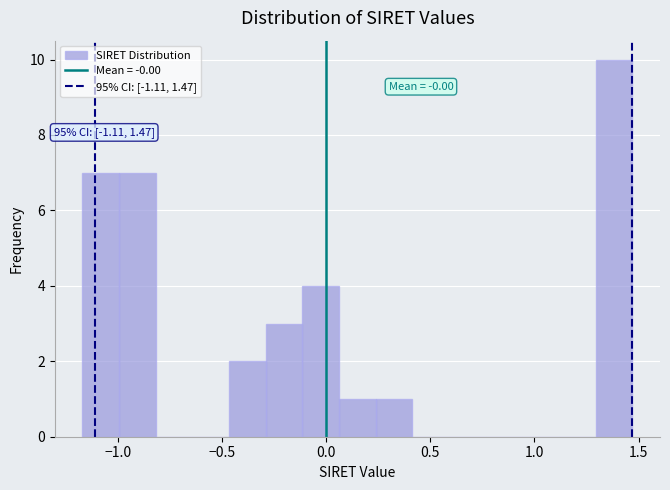

Around what value on the x-axis is the tallest bar? Give the approximate position of its centre, as read against the axis.

1.40